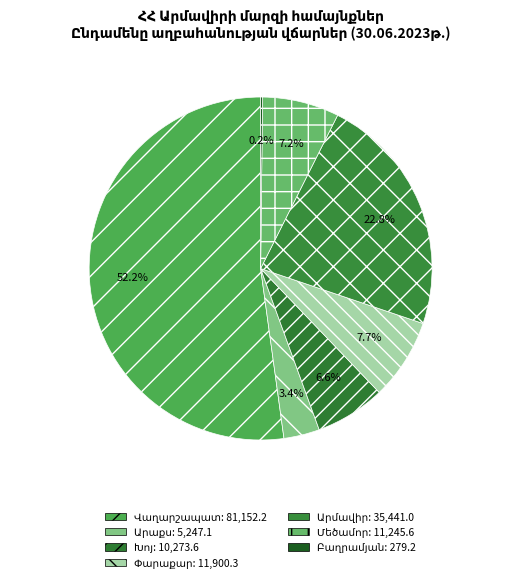

What is the ratio of the value at Բաղրամյան to the value at Արաքս?

0.1